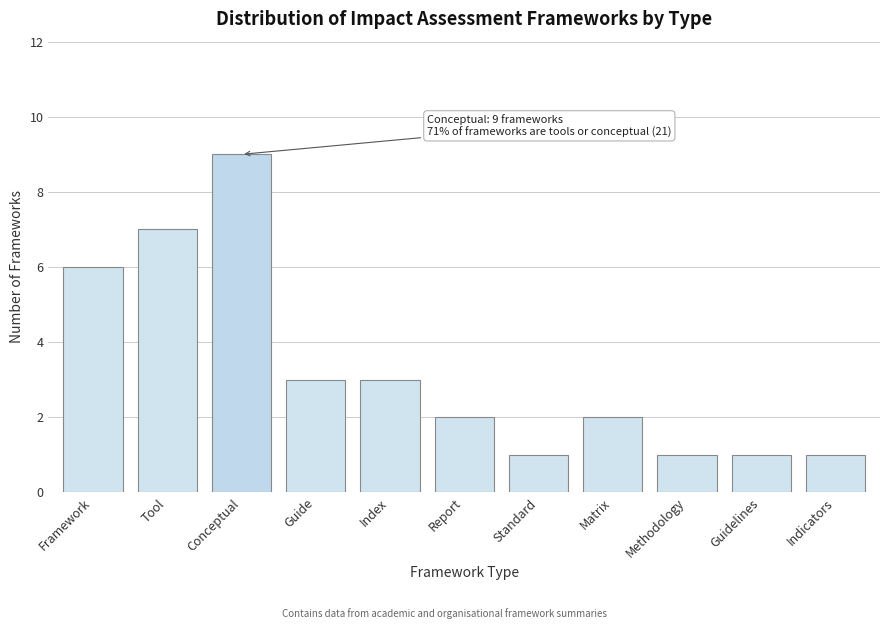

Reading right to left, list all the values displayed in this chart.

Indicators=1	Guidelines=1	Methodology=1	Matrix=2	Standard=1	Report=2	Index=3	Guide=3	Conceptual=9	Tool=7	Framework=6